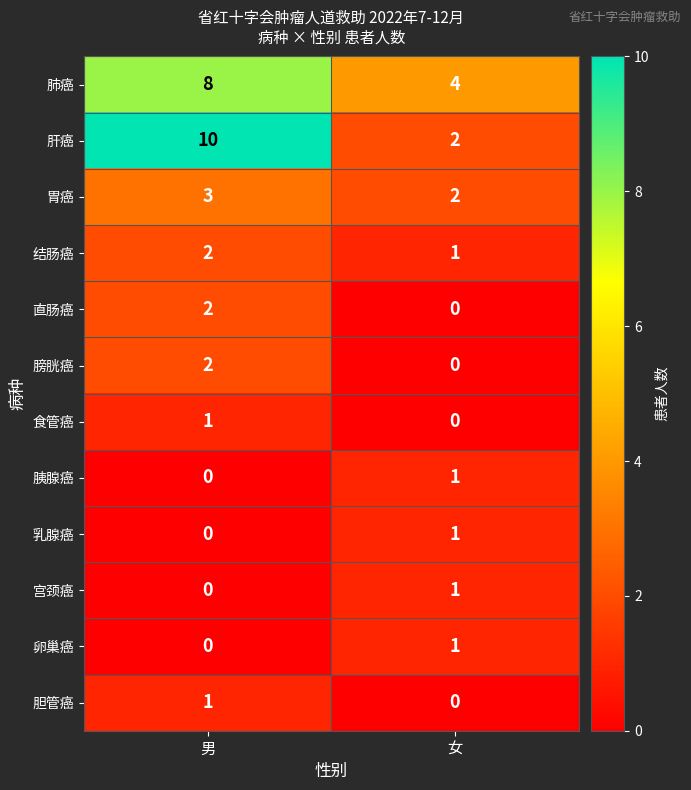

At which label does 胃癌 reach its minimum?

女